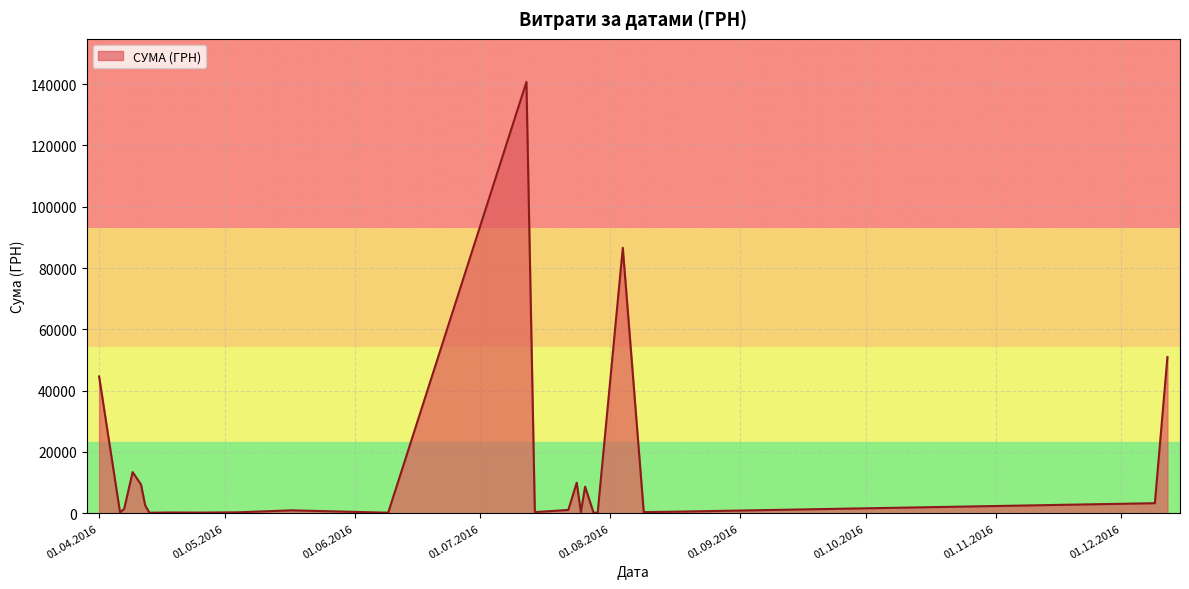

What is the maximum value shown in the chart?

140706.2